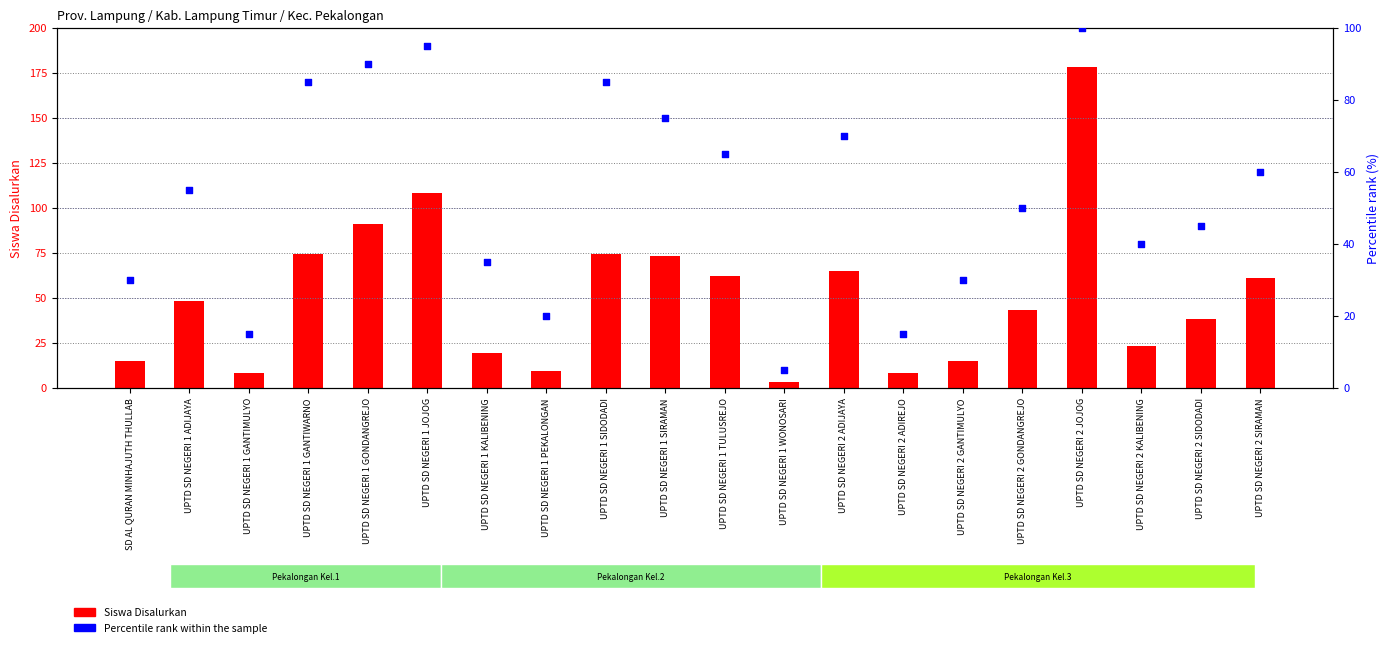

Which series has the largest Y range (max minus min)?

Siswa Disalurkan